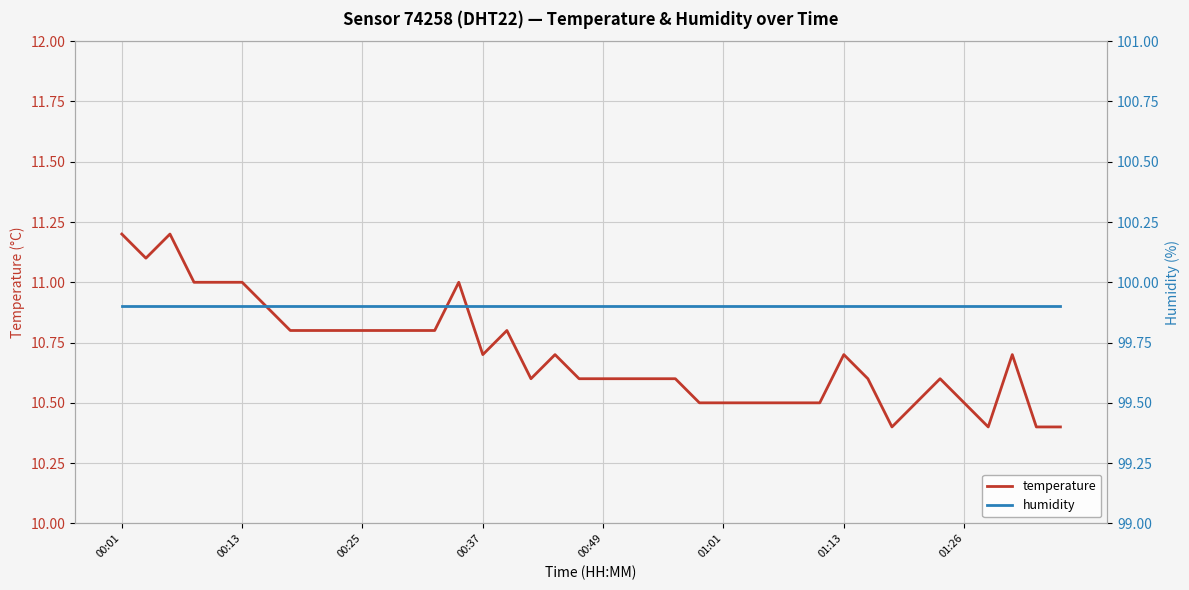

Reading left to right, what are all the values shown in this chart?

temperature: 11.2	11.1	11.2	11.0	11.0	11.0	10.9	10.8	10.8	10.8	10.8	10.8	10.8	10.8	11.0	10.7	10.8	10.6	10.7	10.6	10.6	10.6	10.6	10.6	10.5	10.5	10.5	10.5	10.5	10.5	10.7	10.6	10.4	10.5	10.6	10.5	10.4	10.7	10.4	10.4
humidity: 99.9	99.9	99.9	99.9	99.9	99.9	99.9	99.9	99.9	99.9	99.9	99.9	99.9	99.9	99.9	99.9	99.9	99.9	99.9	99.9	99.9	99.9	99.9	99.9	99.9	99.9	99.9	99.9	99.9	99.9	99.9	99.9	99.9	99.9	99.9	99.9	99.9	99.9	99.9	99.9